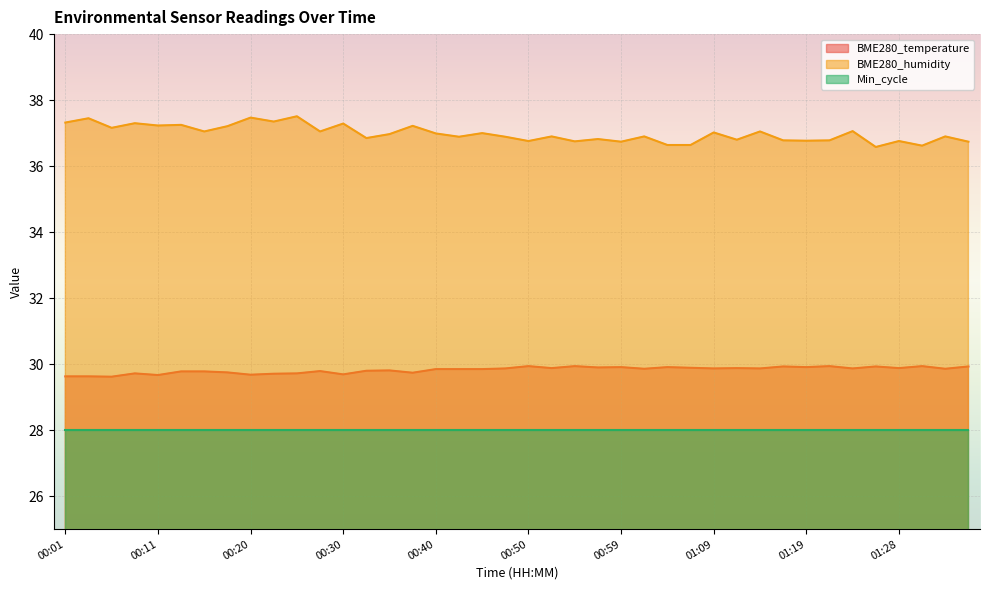

How many interior local valleys does the BME280_temperature series have?

14